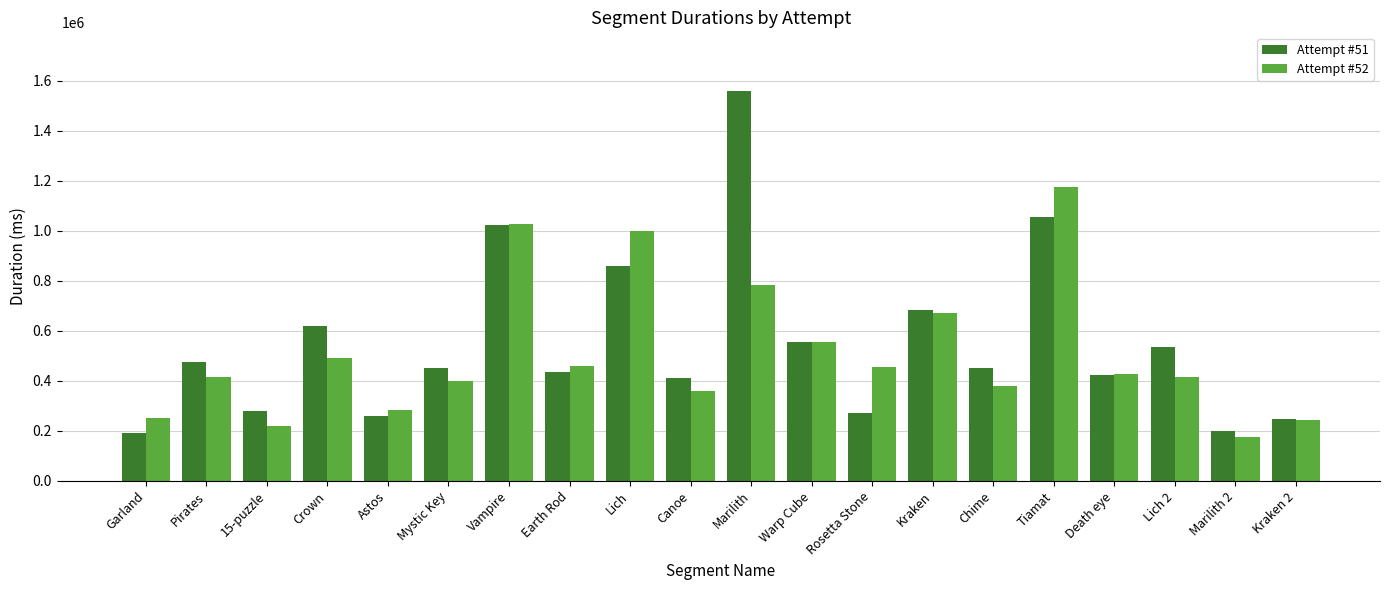

At Lich 2, list the series in order from largest to smallest.

Attempt #51, Attempt #52